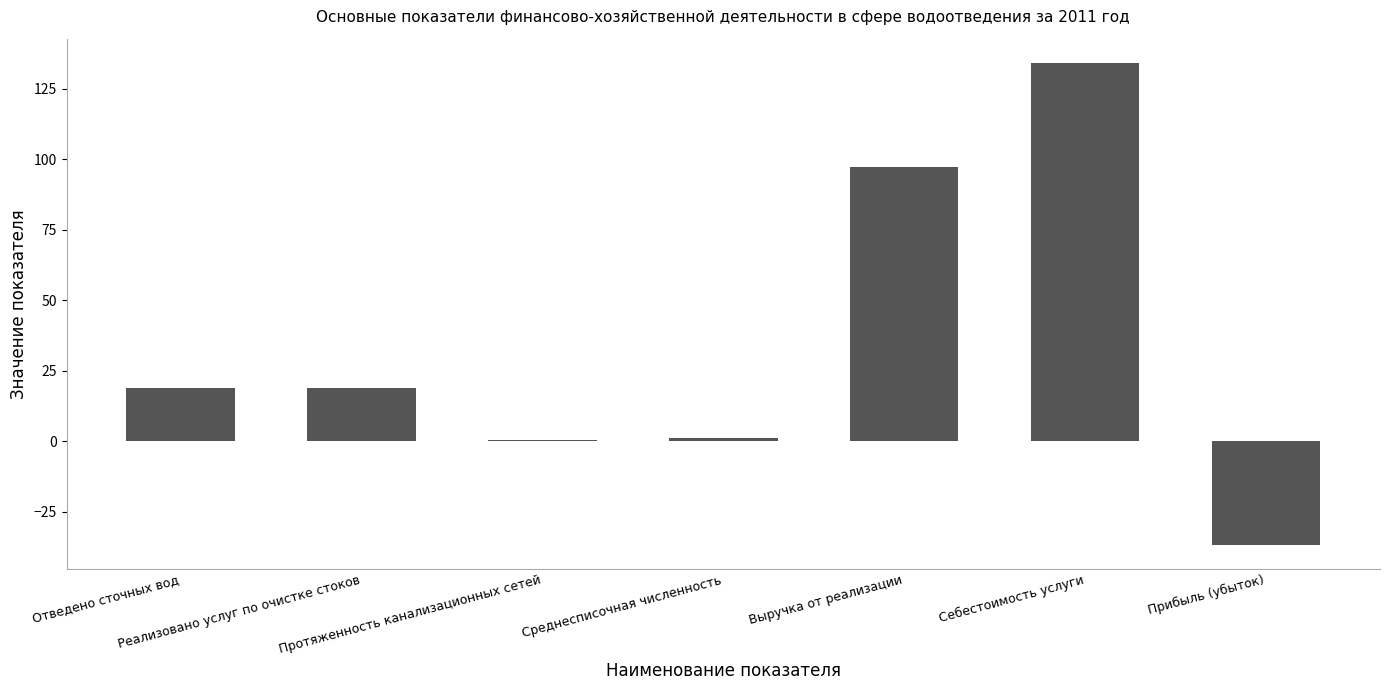

What is the maximum value shown in the chart?

134.2